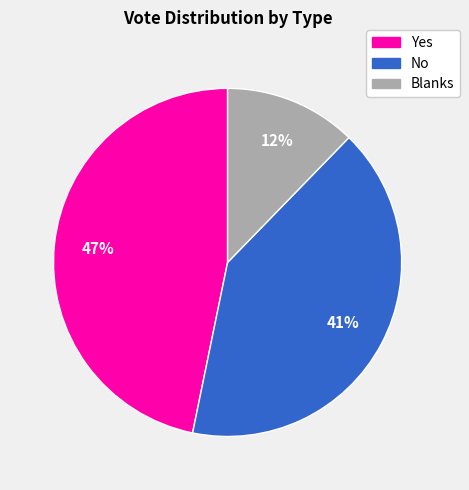

How many segments does this pie chart have?

3